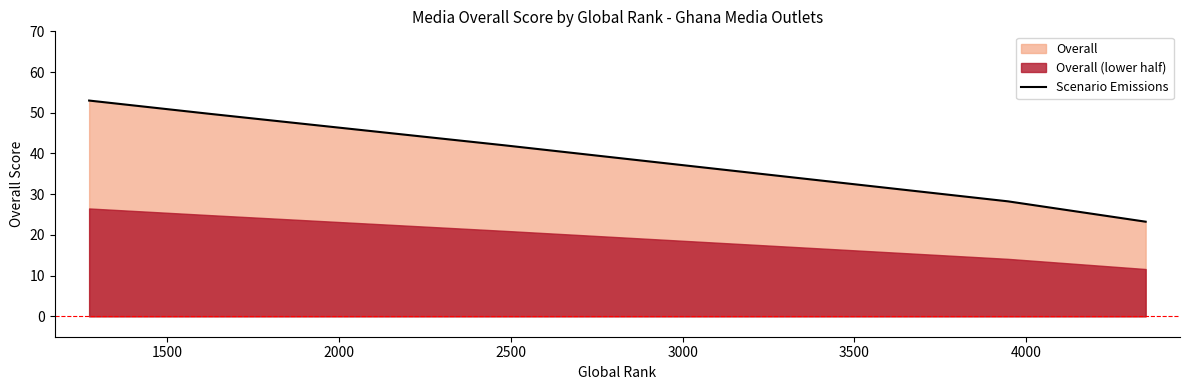

What is the maximum value for Scenario Emissions?

53.0